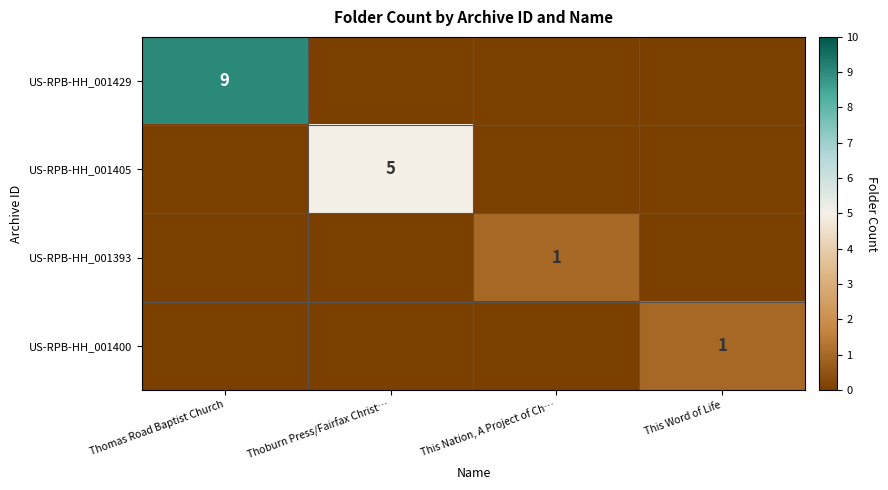

At how many categories does at least one series exceed 7?

1